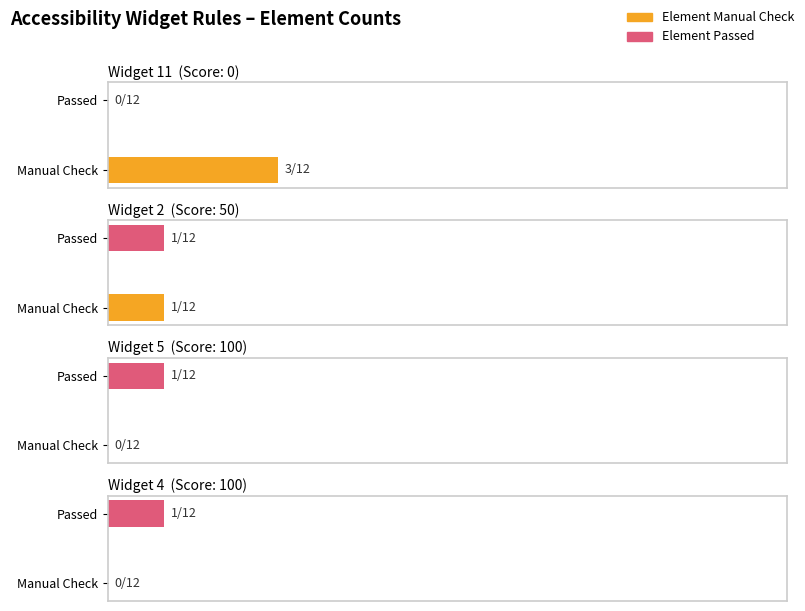

Does the chart contain any negative values?

No